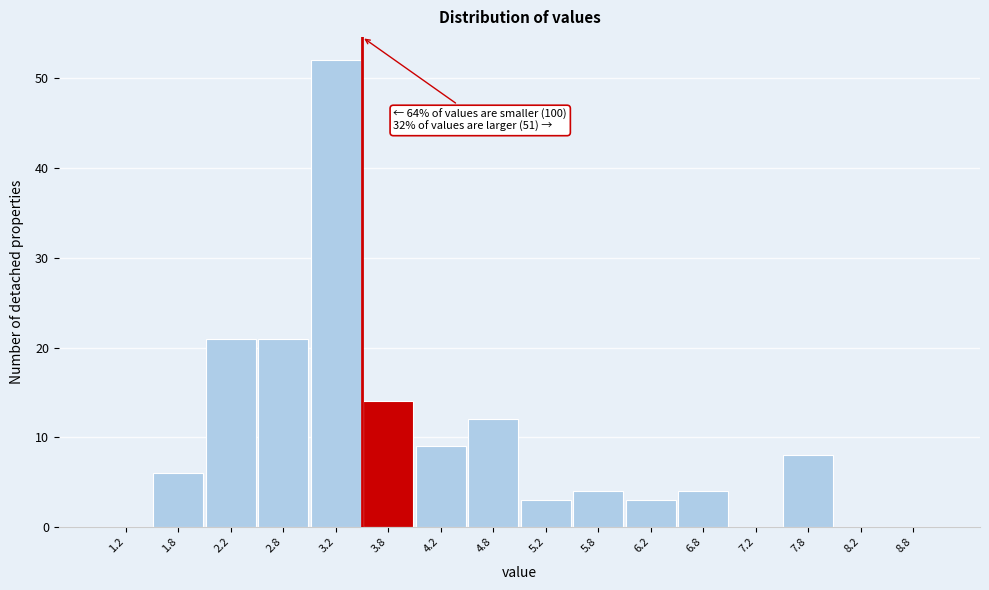

Which range on the x-axis has the tallest bar?

3.0 to 3.5